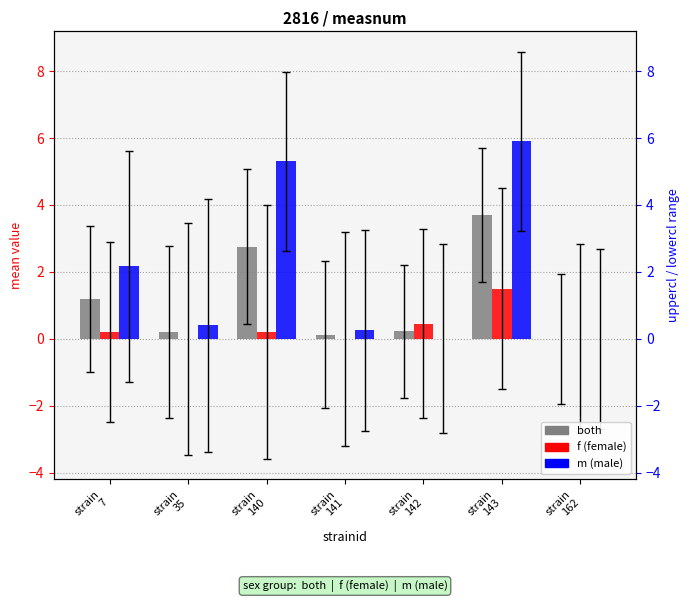

At how many categories does at least one series exceed 5?

2